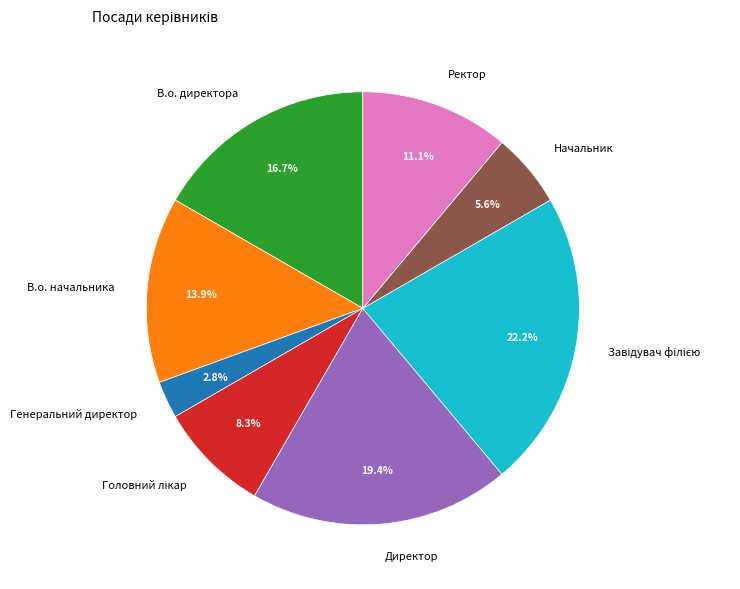

How much of the chart is everything except Начальник?

94.4%